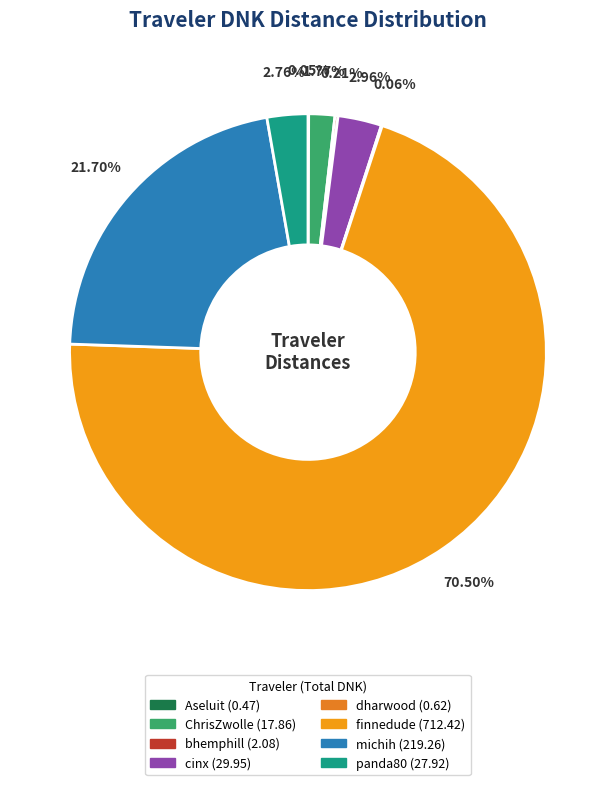

The panda80 slice represents 3% of the pie. True or false?

True